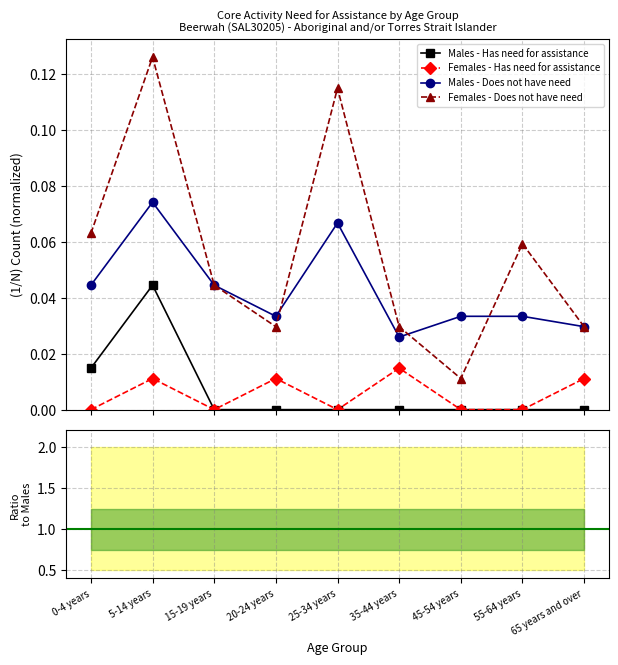

How many times do Females - Does not have need and Males - Does not have need cross each other?

3